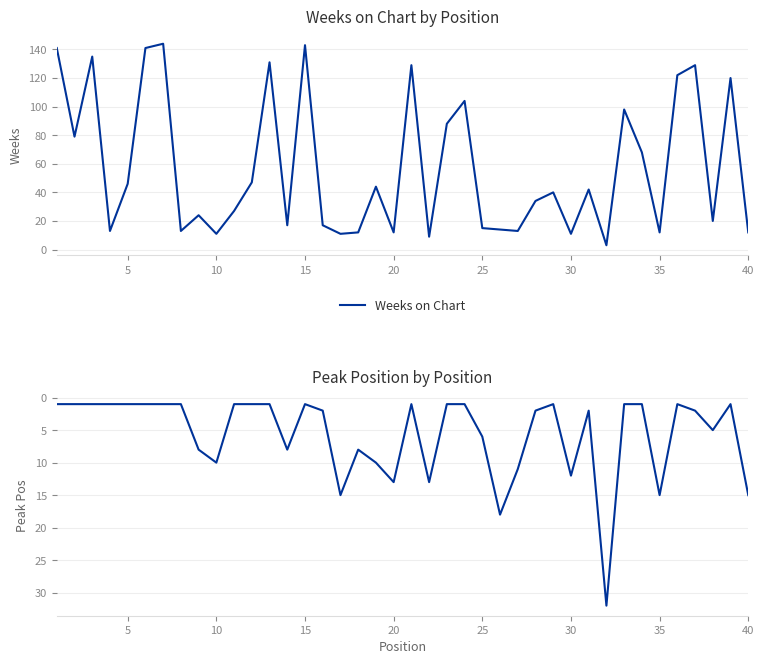

How many intersections are there between Peak Position and Weeks on Chart?

15